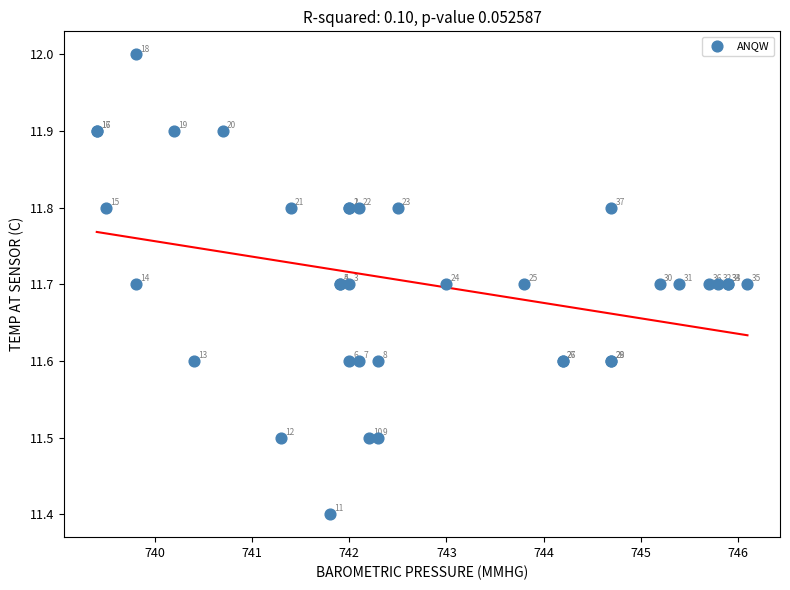

What Y value in the scatter plot is closest to 11?

11.4